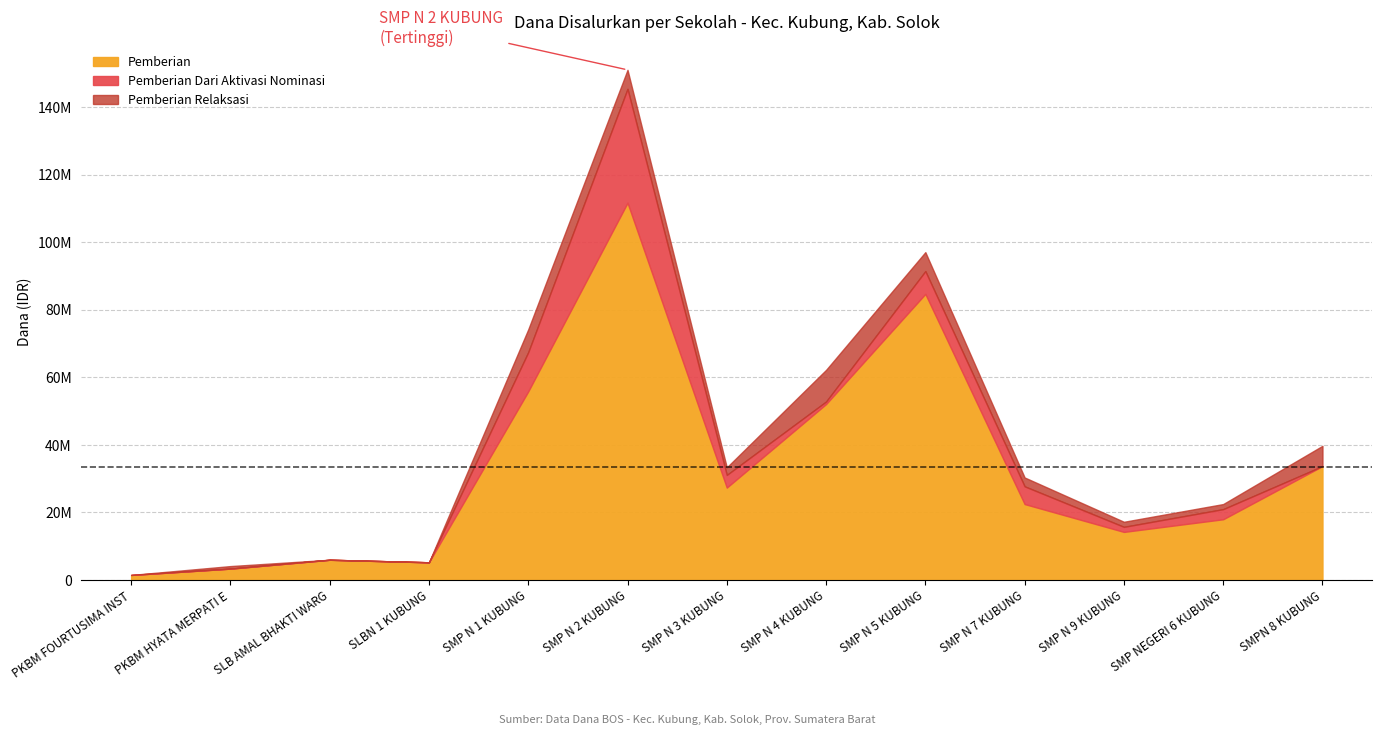

True or false: Pemberian Relaksasi and Pemberian Dari Aktivasi Nominasi intersect in this chart.

True